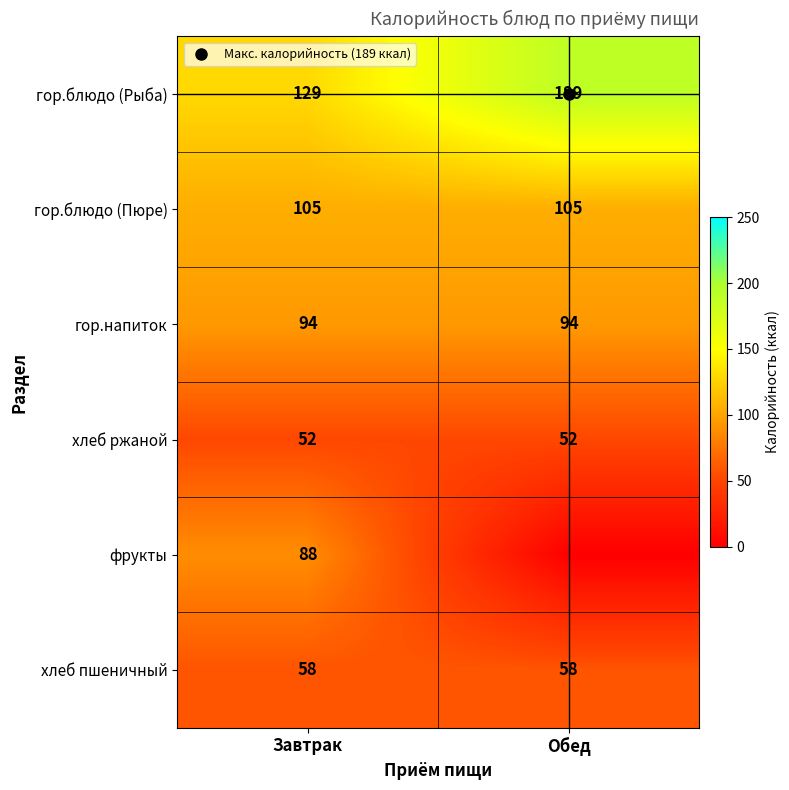

What is the total value across all series at Обед?

498.0